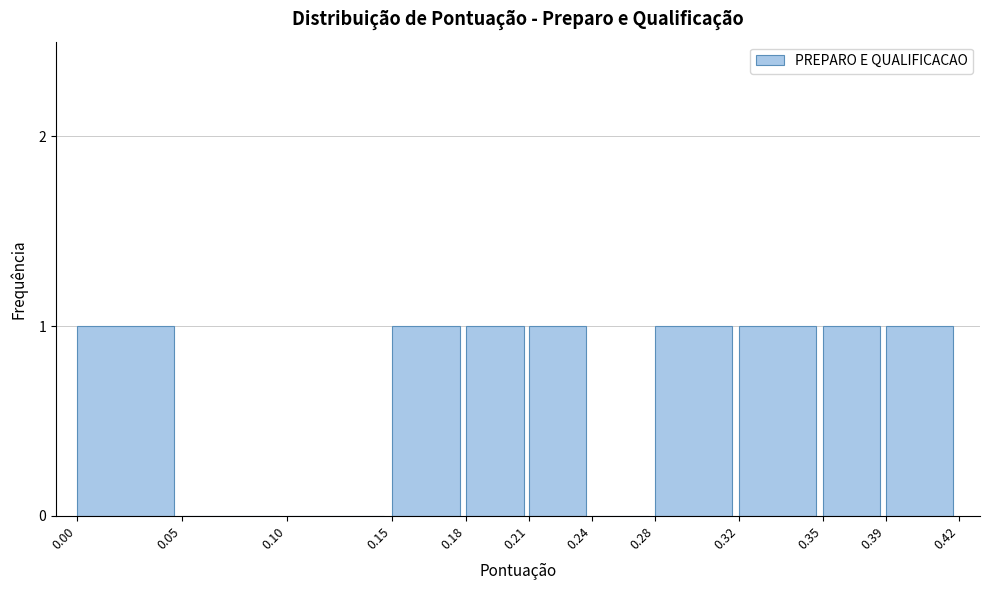

Reading left to right, what are all the values shown in this chart?

0.00=1	0.05=0	0.10=0	0.15=1	0.18=1	0.21=1	0.24=0	0.28=1	0.32=1	0.35=1	0.39=1